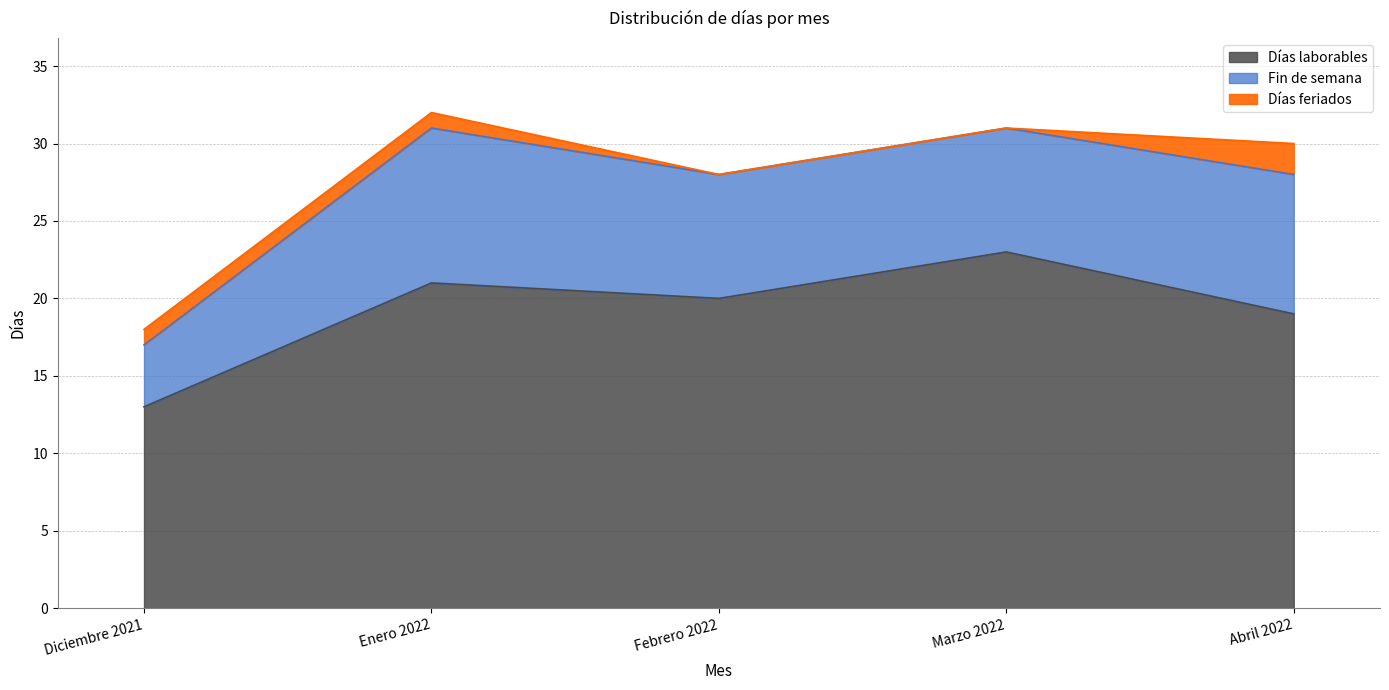

True or false: Días feriados and Fin de semana cross at least once.

False